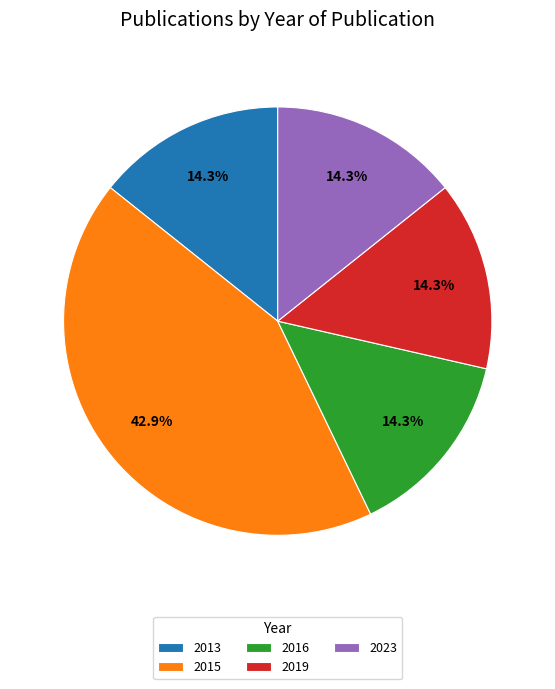

Is there any slice that represents more than half of the pie?

No